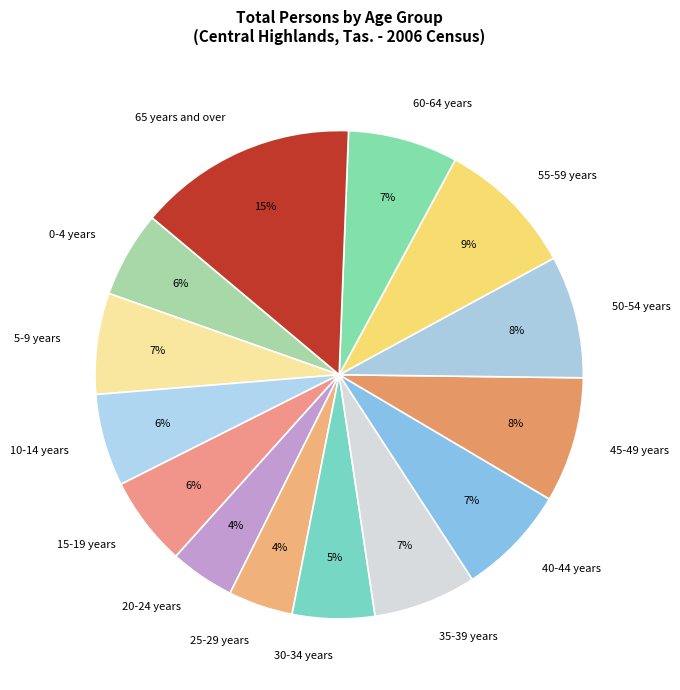

To the nearest percent, what is the combined percentage of 60-64 years and 55-59 years?

16%